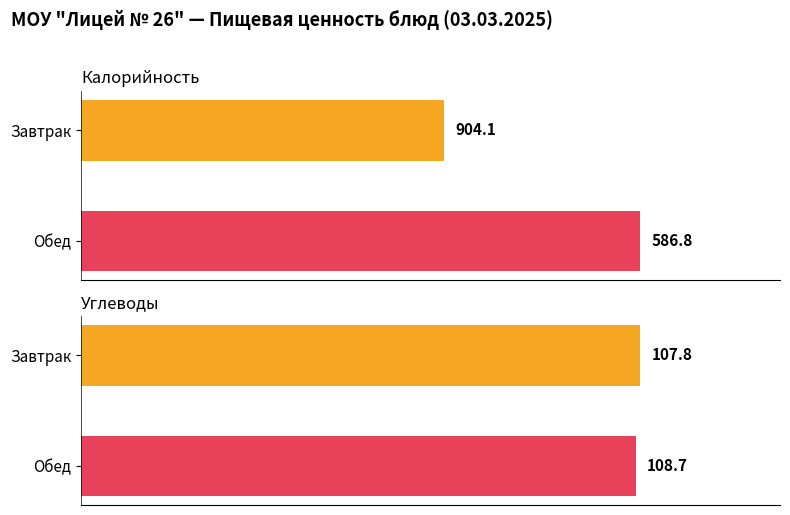

How many bars are there in each group?

2